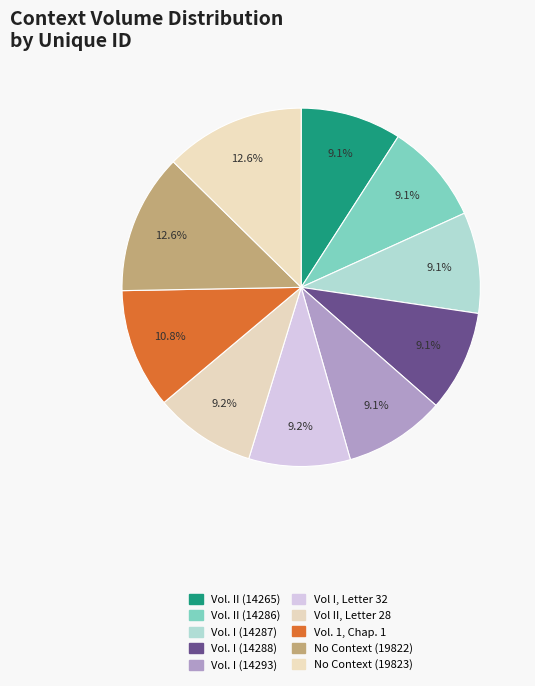

The Vol. II (14265) slice represents 24% of the pie. True or false?

False